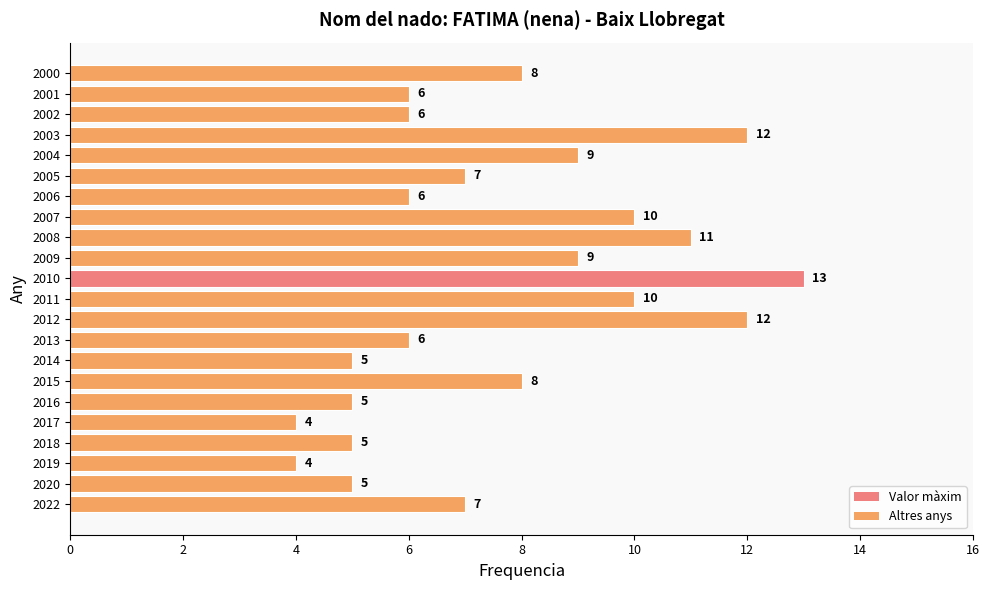

The value at 2008 is 19. True or false?

False